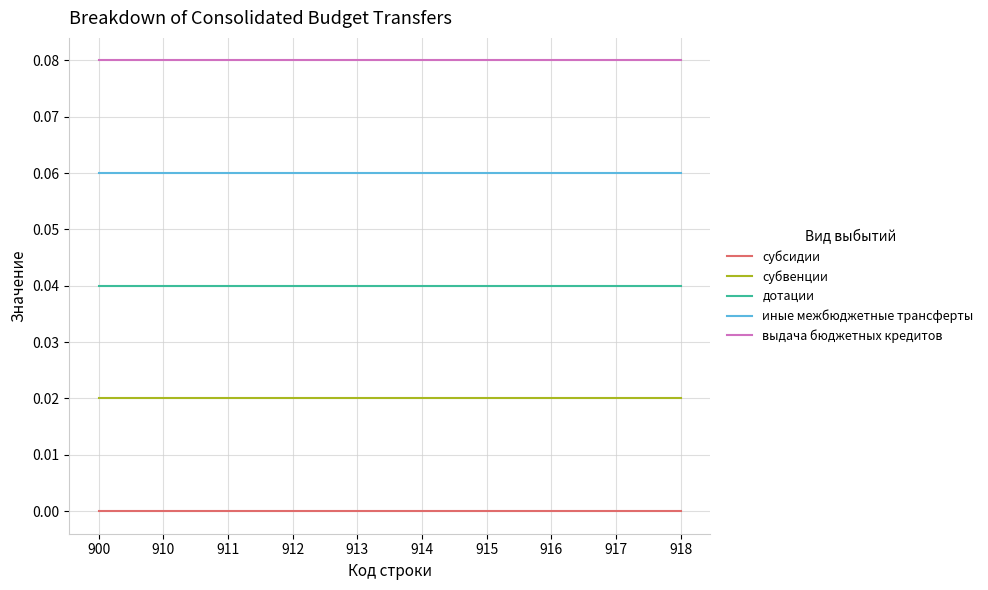

The value of субвенции at 916 is 0.0. True or false?

True